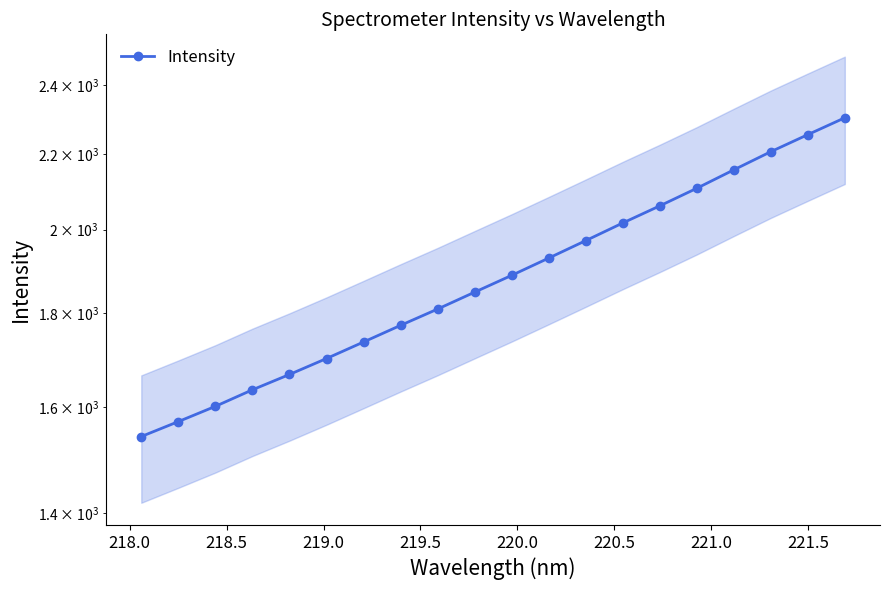

What is the smallest value displayed?

1541.4